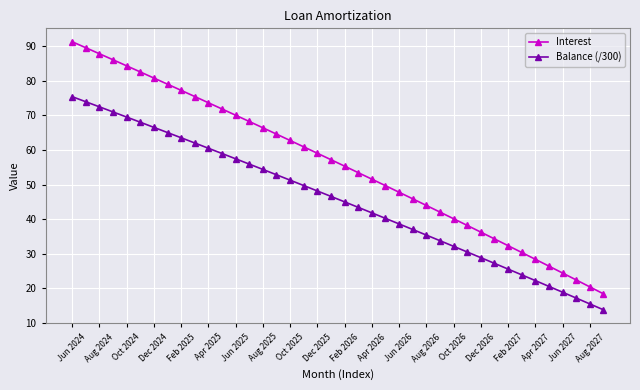

What is the value of the Interest point at the 24th from the left?

49.7